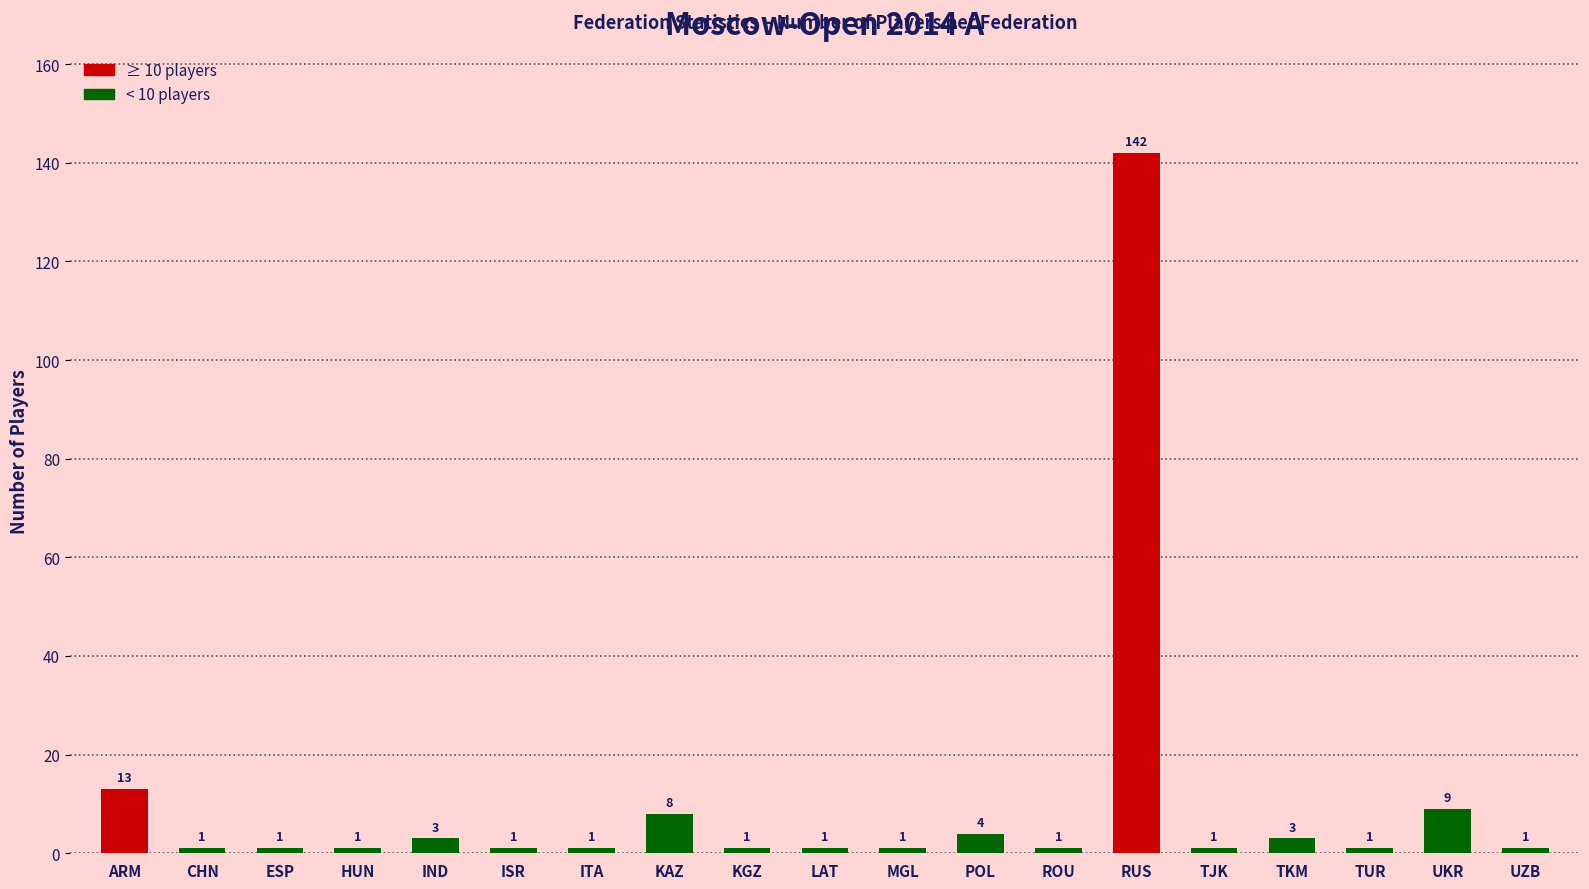

Which has a higher value, IND or KGZ?

IND